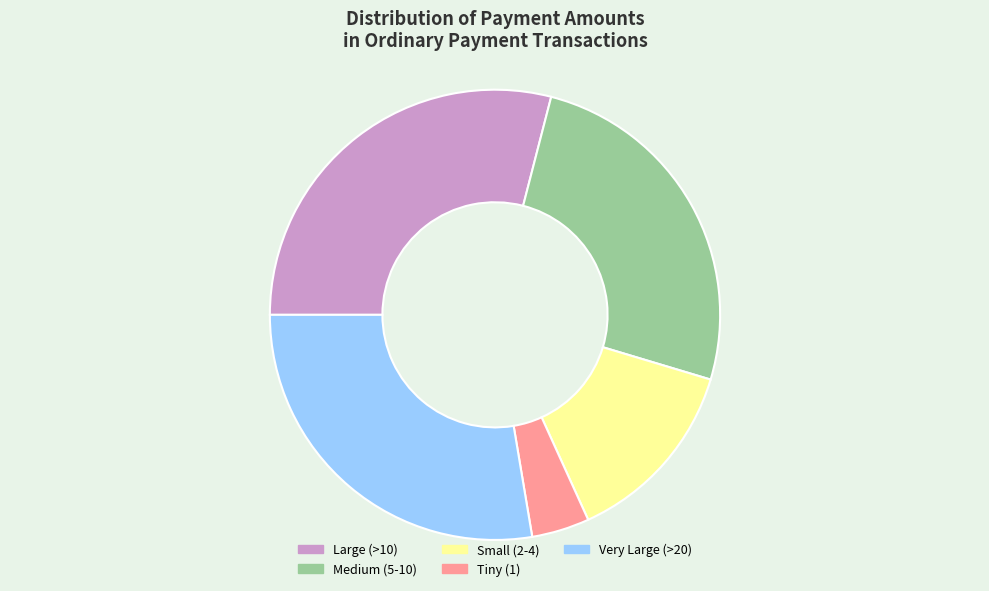

Is it true that Tiny (1) is 16% of the pie?

False